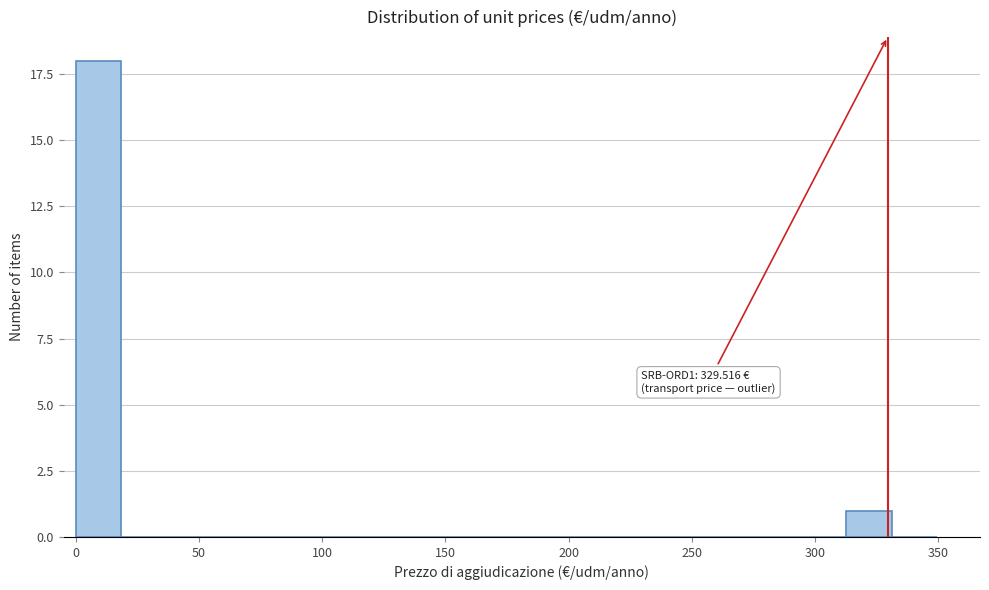

Read against the x-axis, roughly where is the centre of the tallest bar?

10